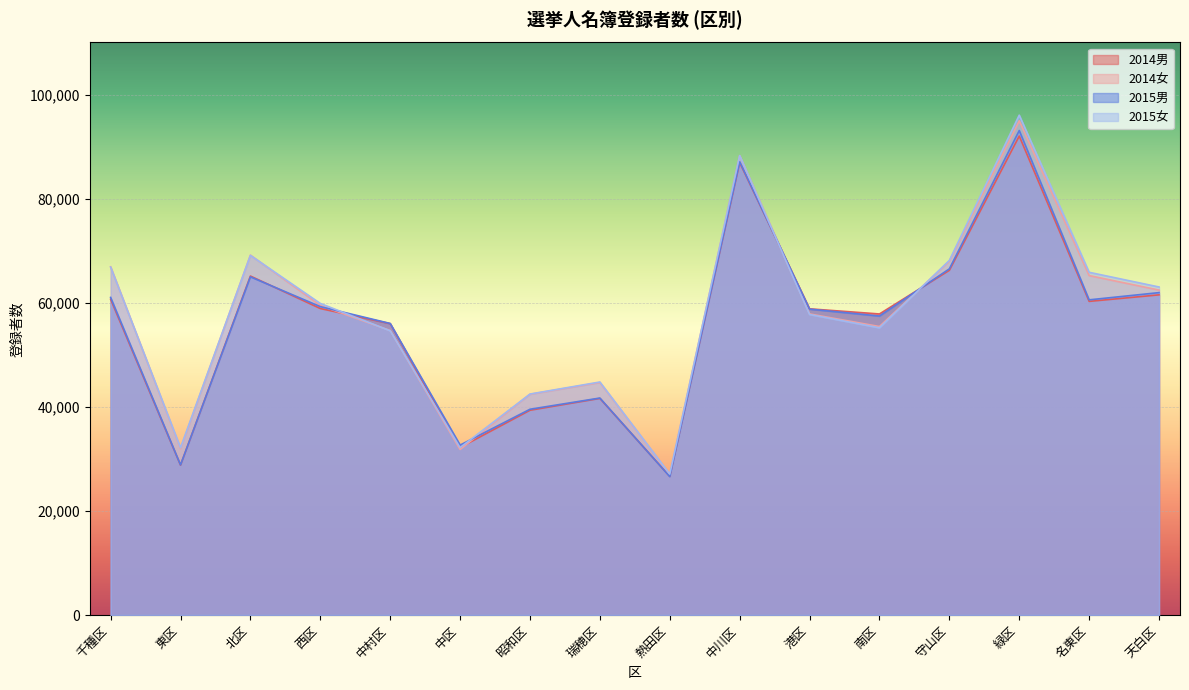

After their last crossing, which series has the higher values: 2014男 or 2015女?

2015女